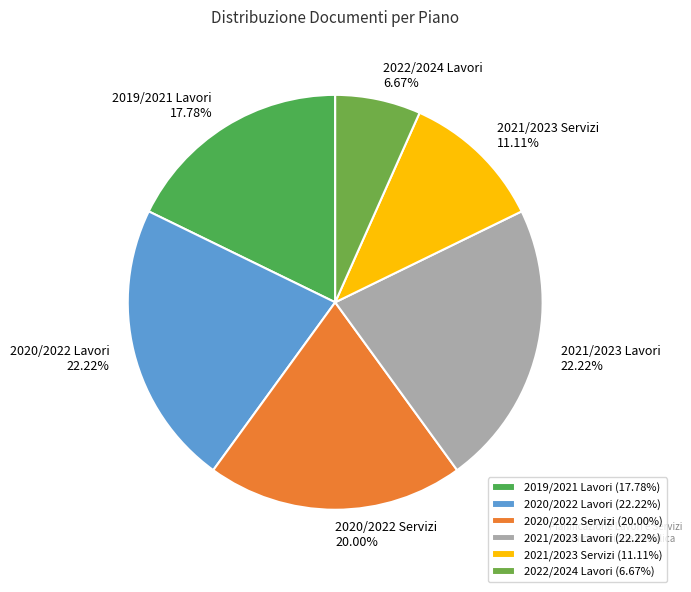

Is there any slice that represents more than half of the pie?

No